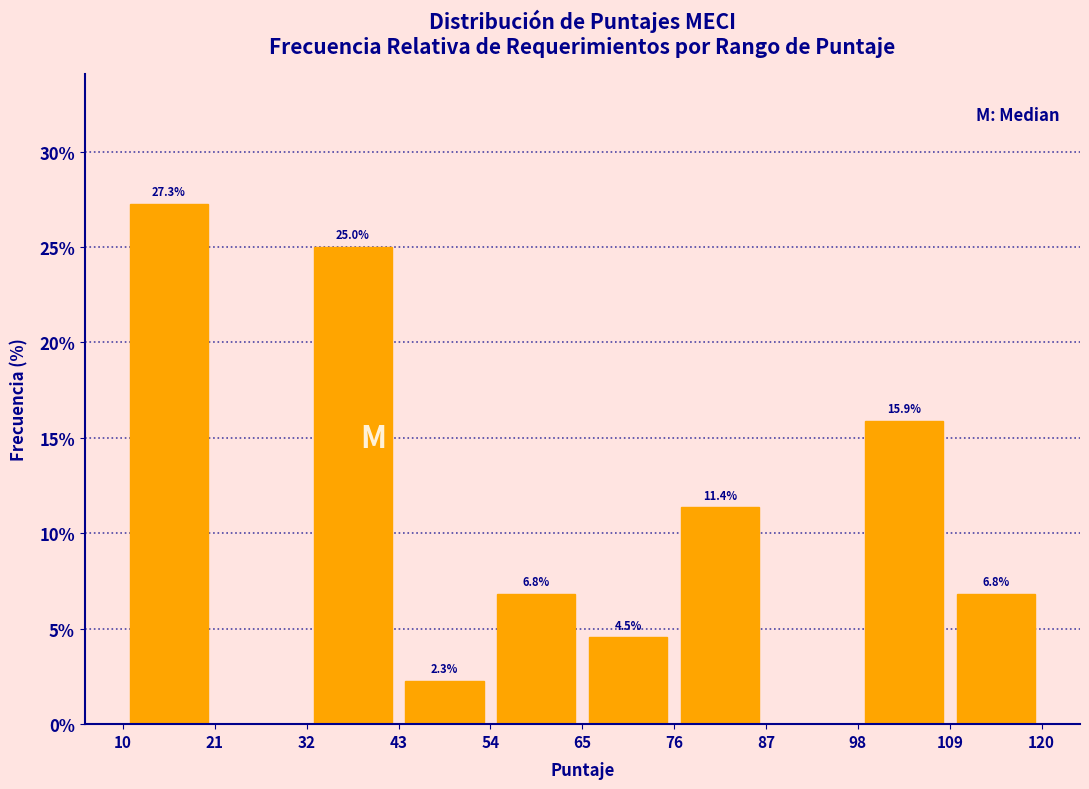

Which range on the x-axis has the tallest bar?

10 to 21